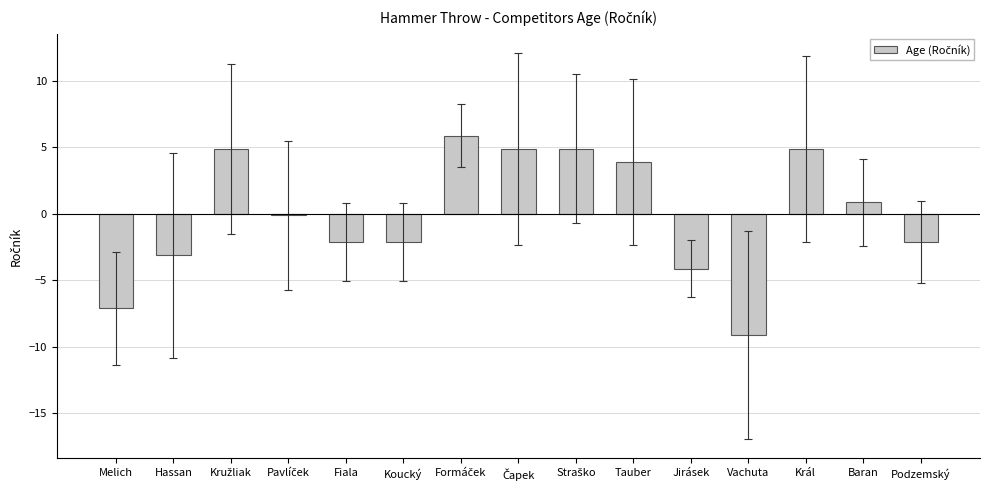

Are the bars grouped side by side (vs. stacked)?

No